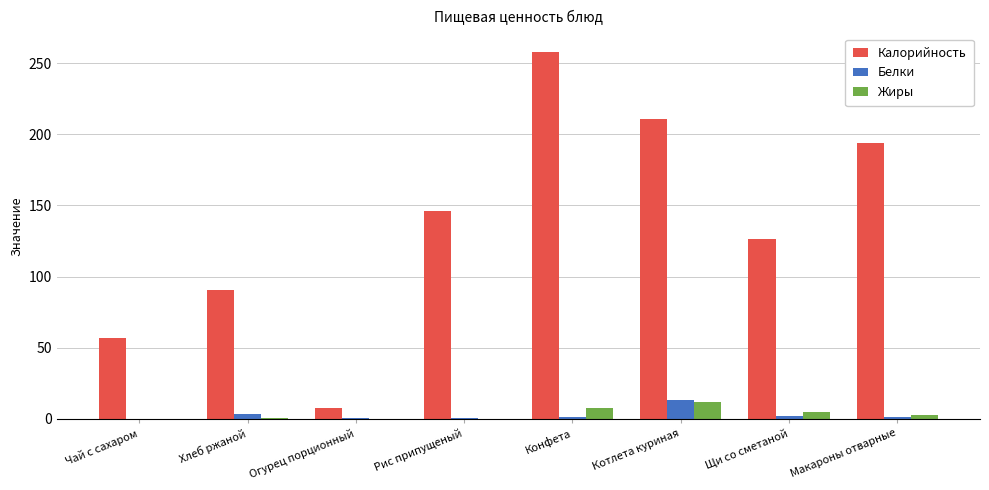

The value of Калорийность at Огурец порционный is 7.5. True or false?

True